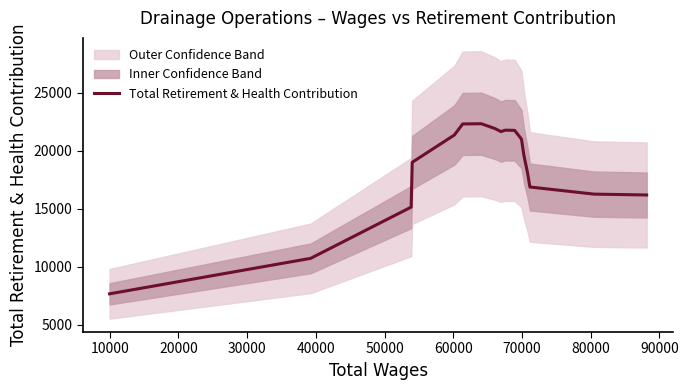

Reading left to right, what are all the values shown in this chart?

7650.7	10711.5	15131.3	18995.2	21352.4	22302.9	22323.9	21907.6	21645.4	21767.6	21751.1	20993.5	19594.2	18080.0	16865.0	16250.7	16176.9